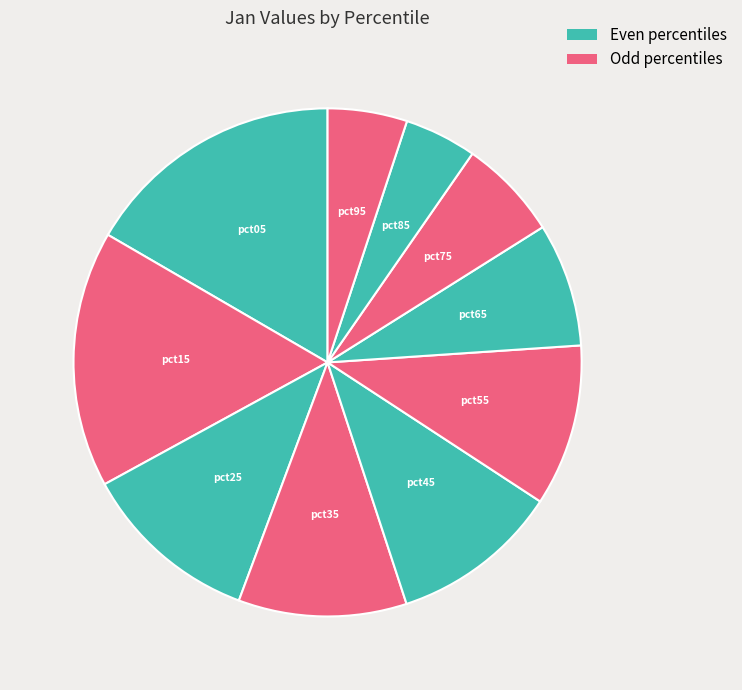

How many segments does this pie chart have?

10